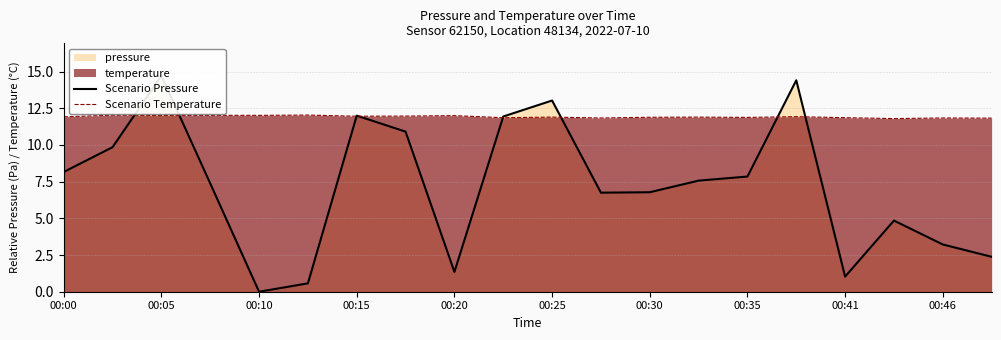

The value of Scenario Temperature at 00:20 is 8.1. True or false?

False